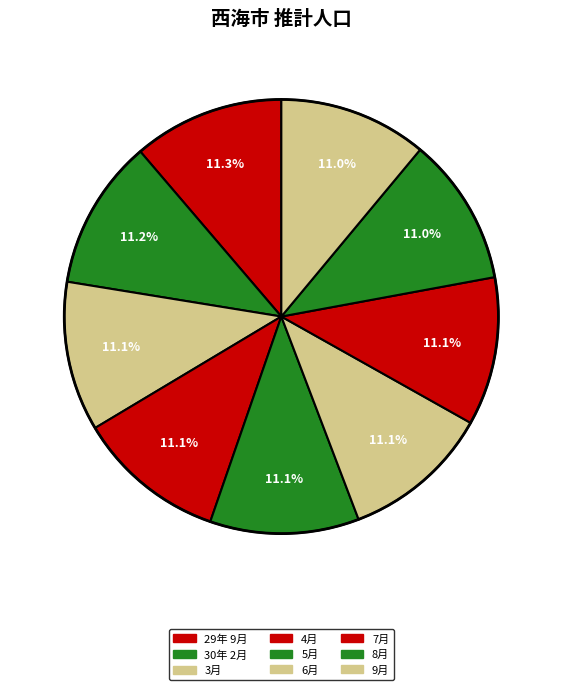

Which slice is the smallest?

9月